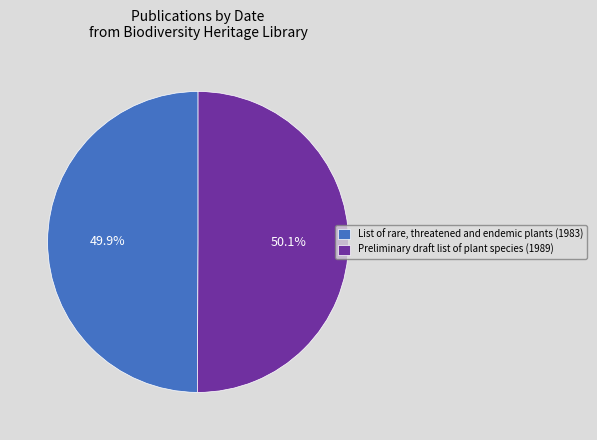

Count the number of slices in the pie.

2